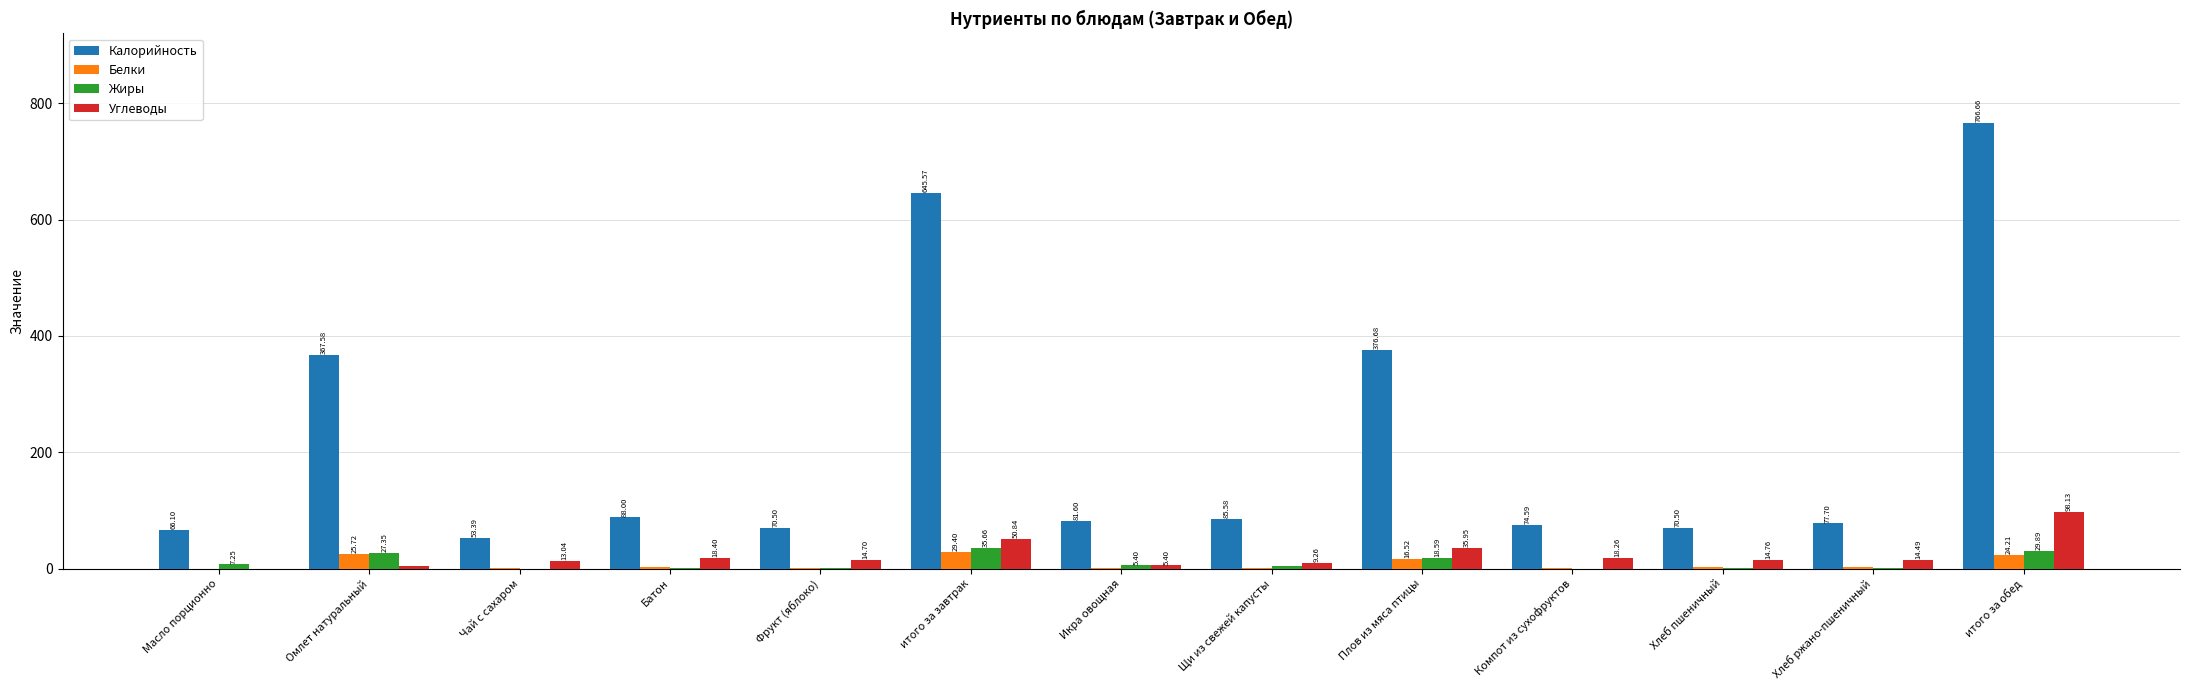

How many groups of bars are there?

13